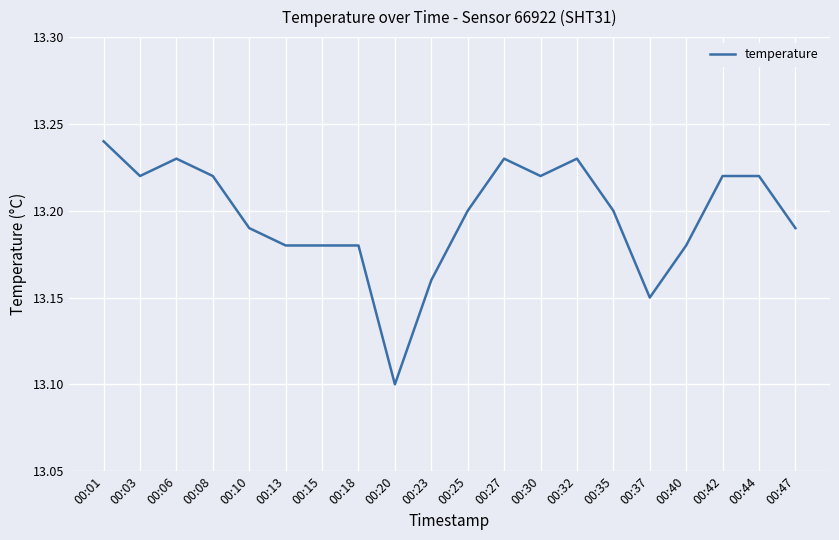

Does the chart display data point markers on the line(s)?

No